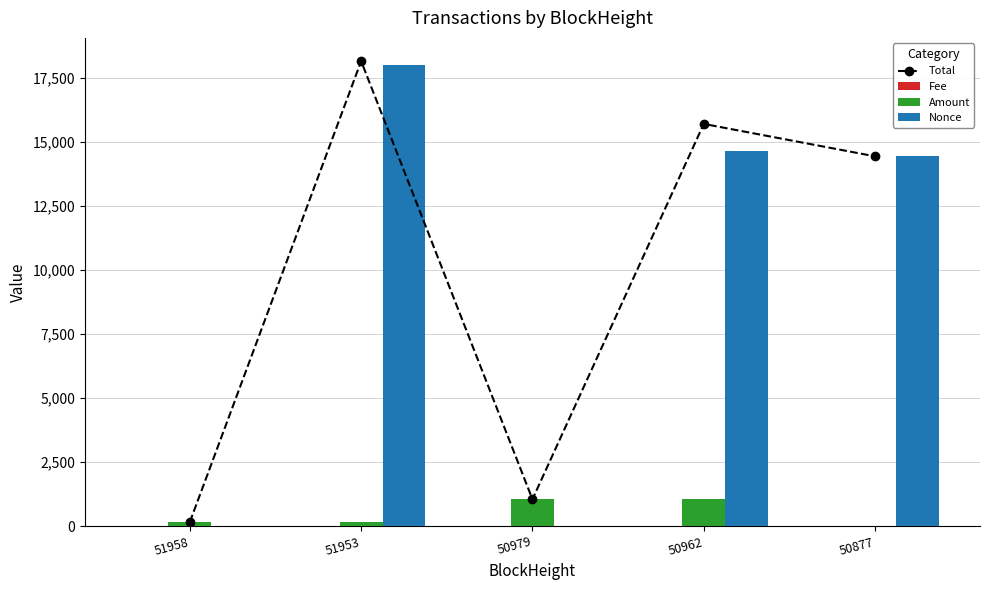

What value does the Total series have at 50877?

14428.0